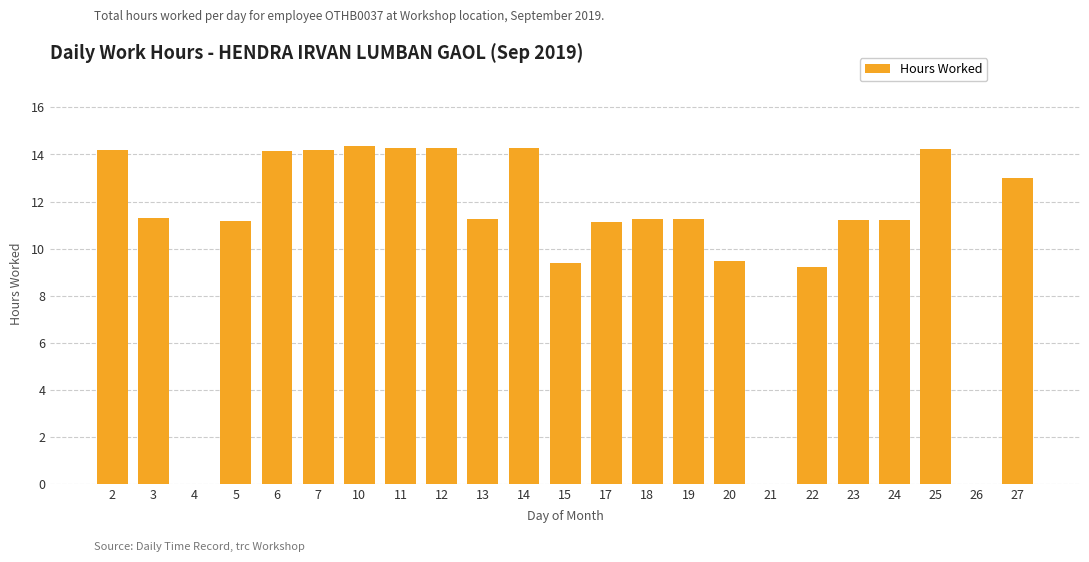

Count the number of values greater than 11.

17